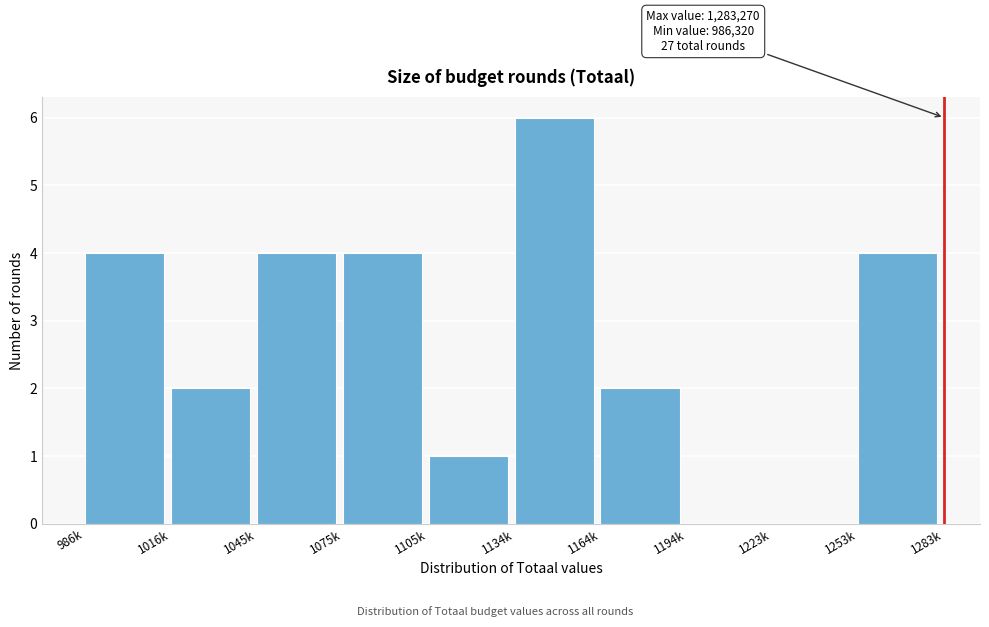

Reading right to left, extract all data points from this chart.

1253k=4	1223k=0	1194k=0	1164k=2	1134k=6	1105k=1	1075k=4	1045k=4	1016k=2	986k=4